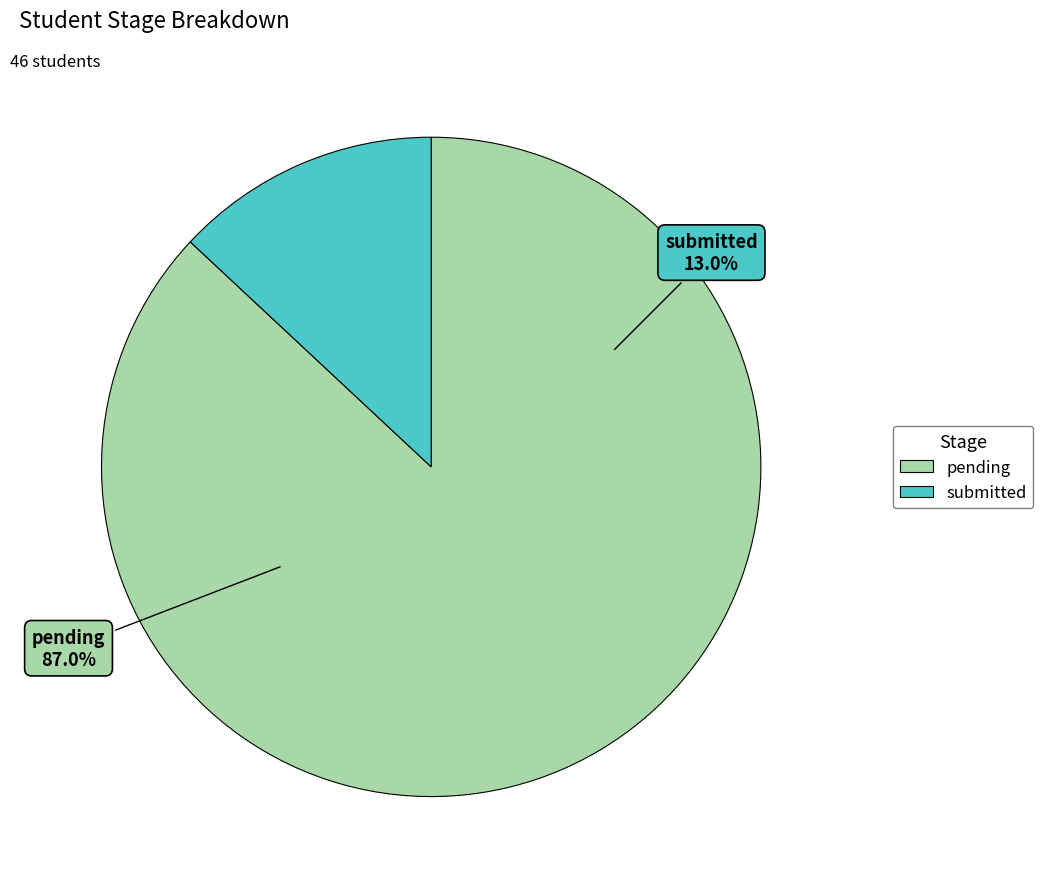

Rank the categories by value from highest to lowest.

pending, submitted